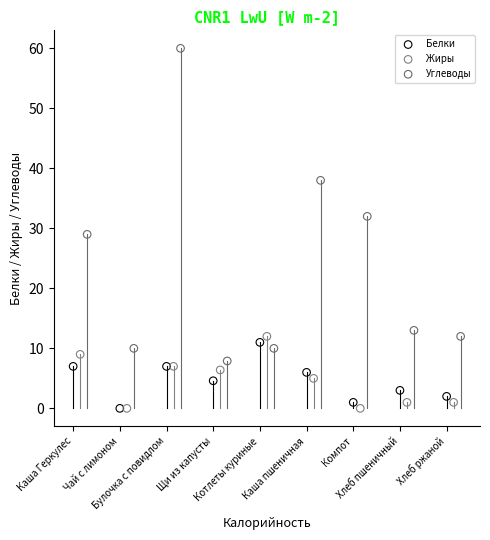

Which series has the widest spread of Y values?

Углеводы